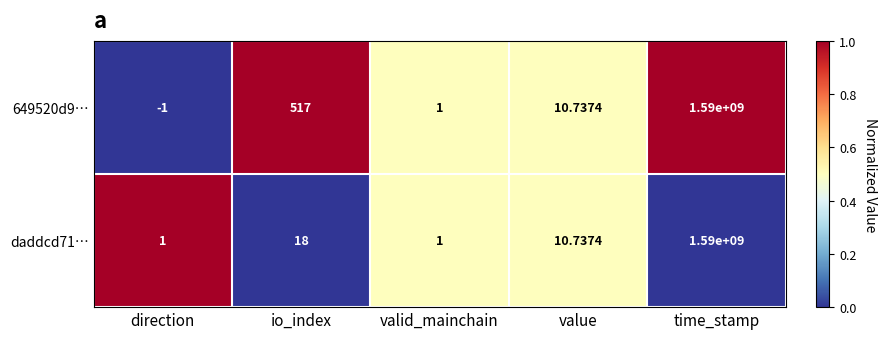

Is the value of 649520d9… at value greater than the value of daddcd71… at time_stamp?

No